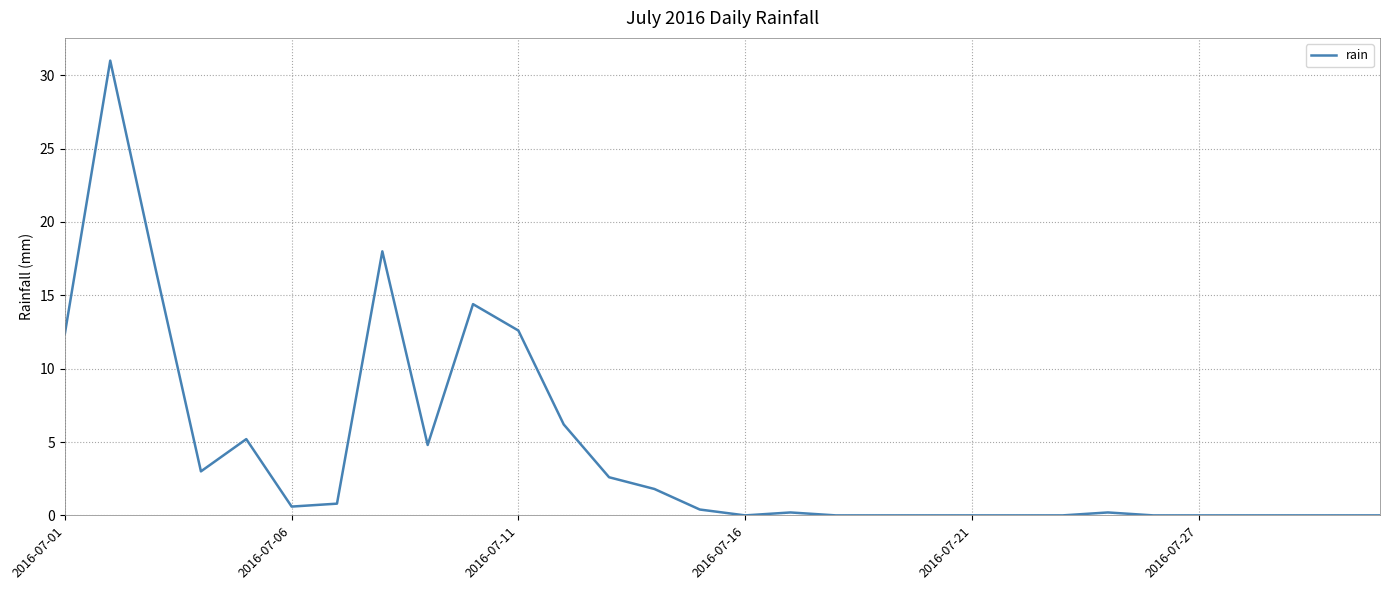

What is the greatest value displayed?

31.0